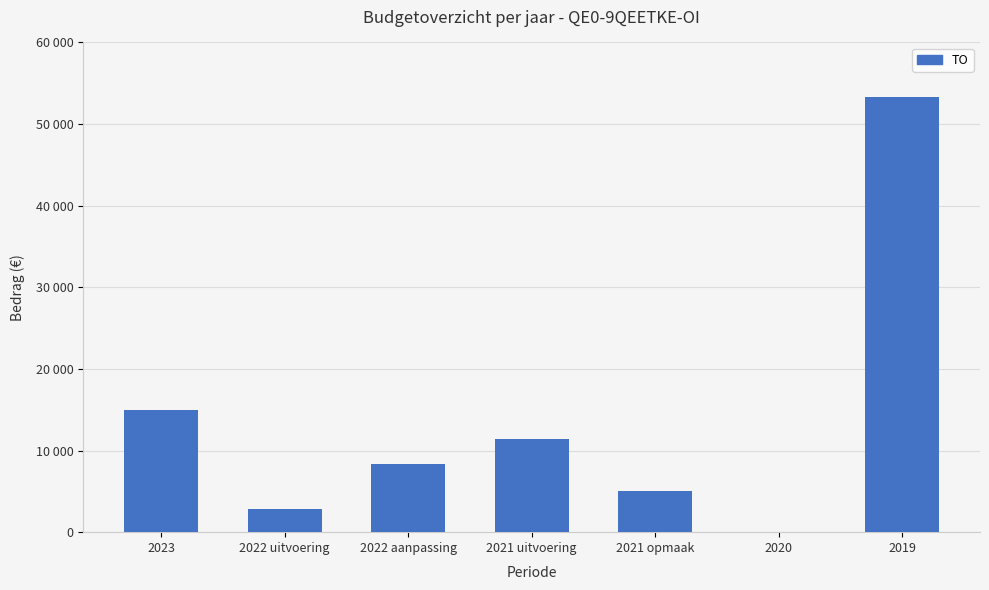

What position from the right is 2023?

7